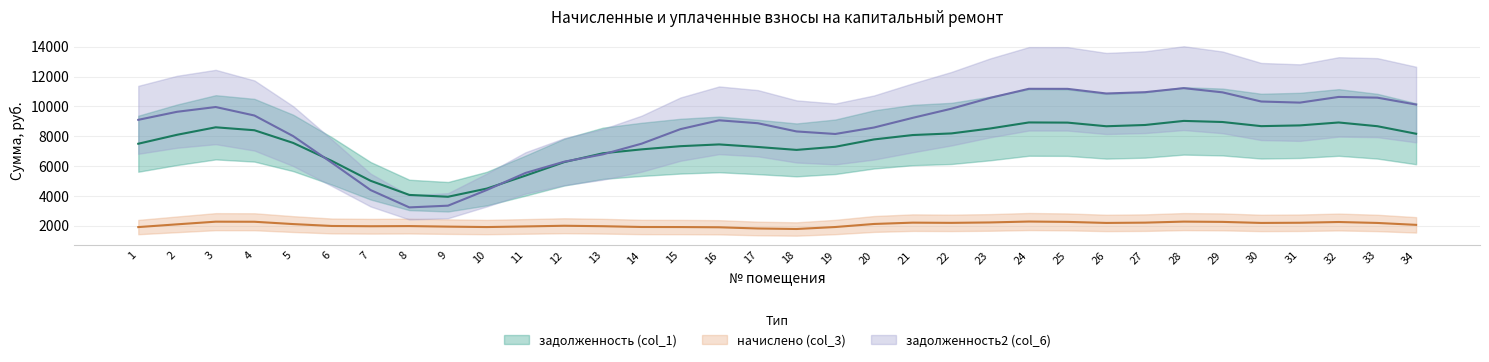

Rank the series by their average value, from lowest to highest.

начислено (col_3), задолженность (col_1), задолженность2 (col_6)